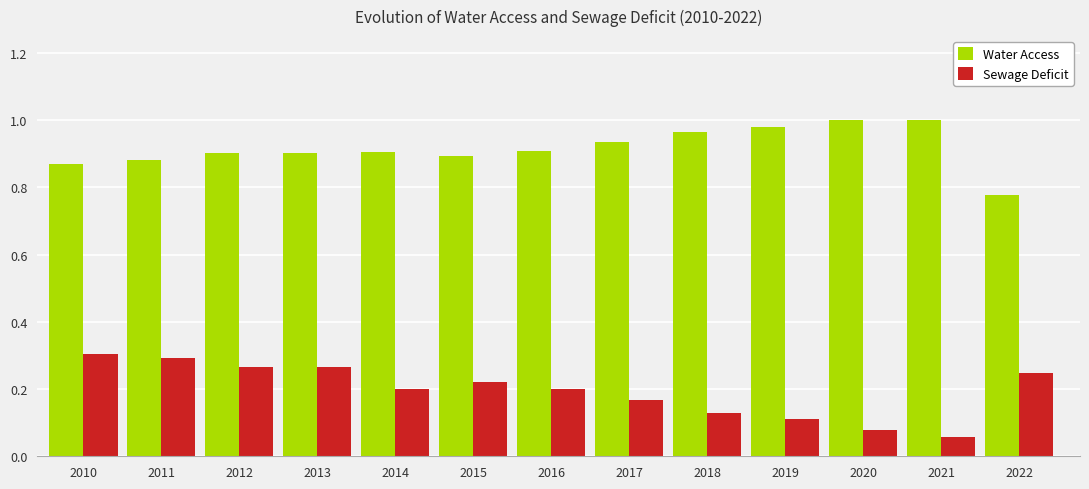

What is the sum of the Water Access values at 2011 and 2010?

1.8